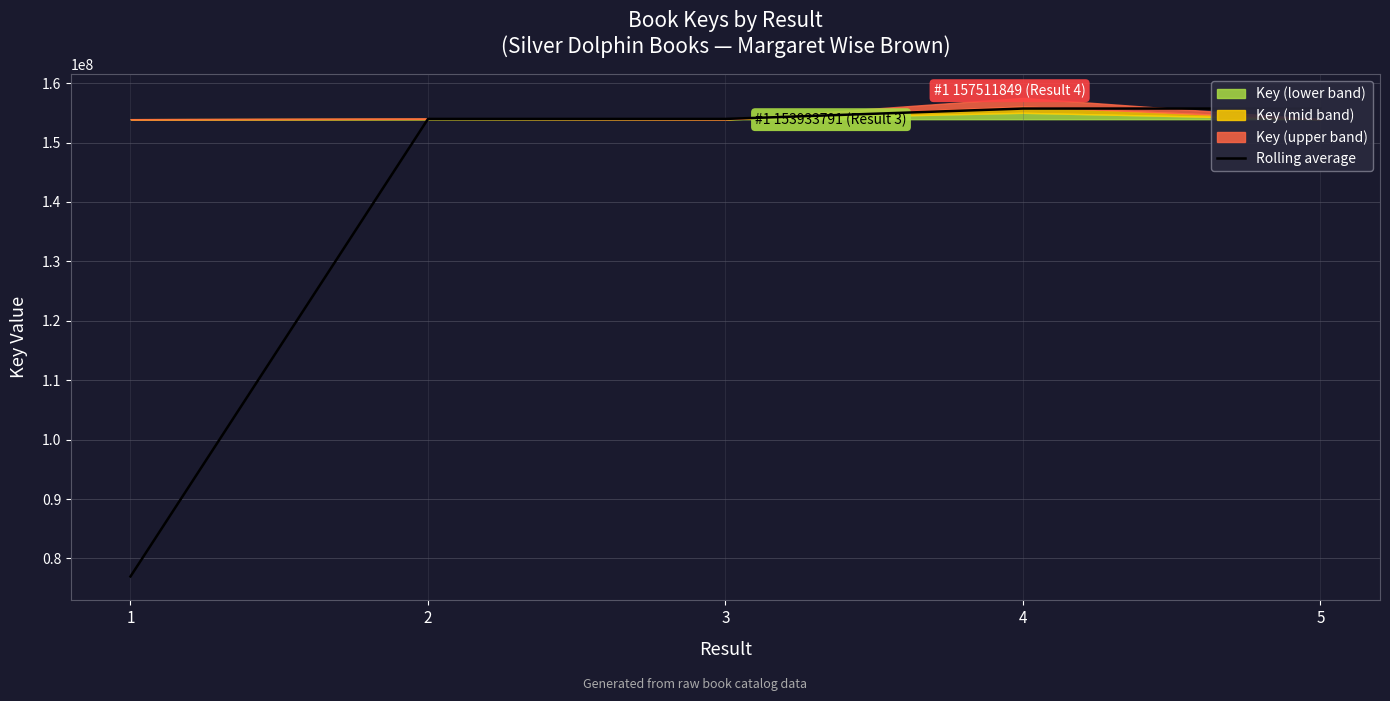

What is the sum of the values at 3 and 1?

230945104.5